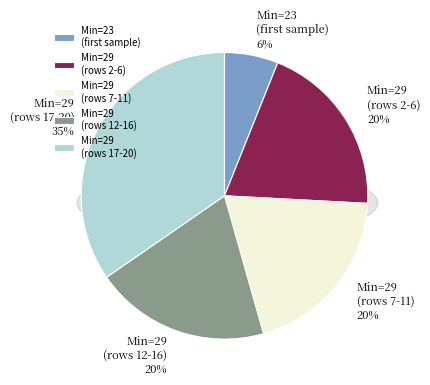

Does 29 represent more than half of the total?

No